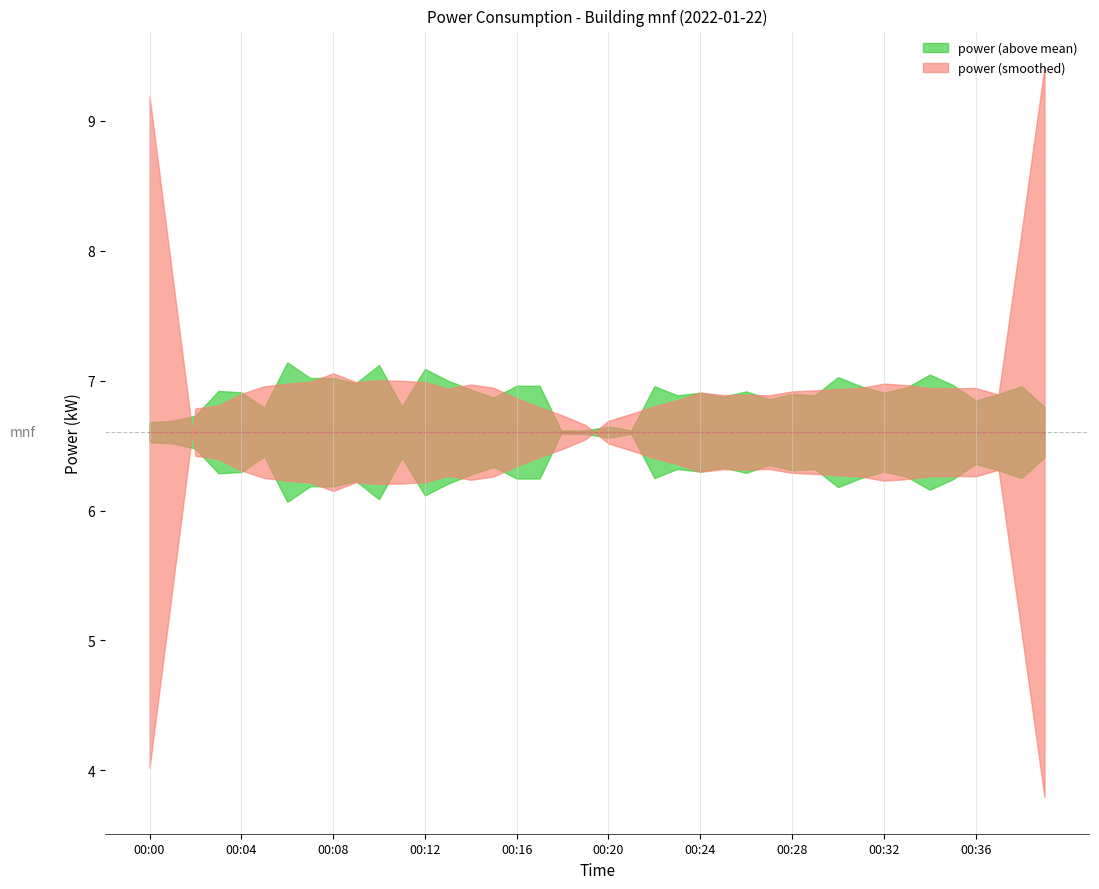

What is the difference between the maximum and second lowest values?

1.0